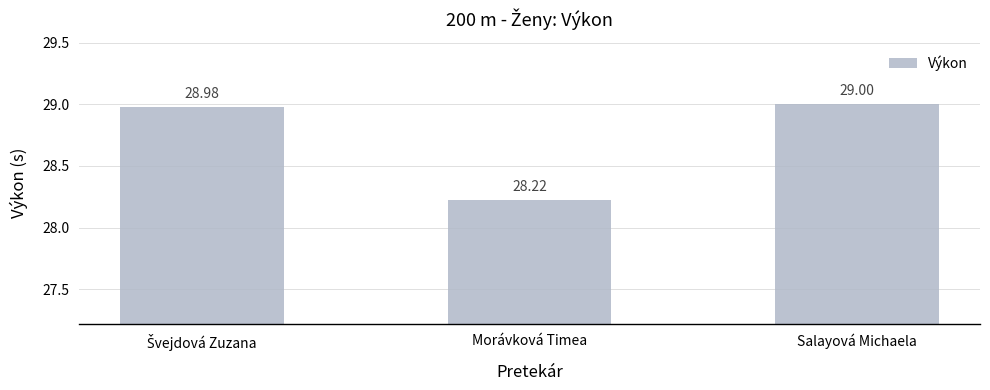

Read the value at Morávková Timea.

28.2